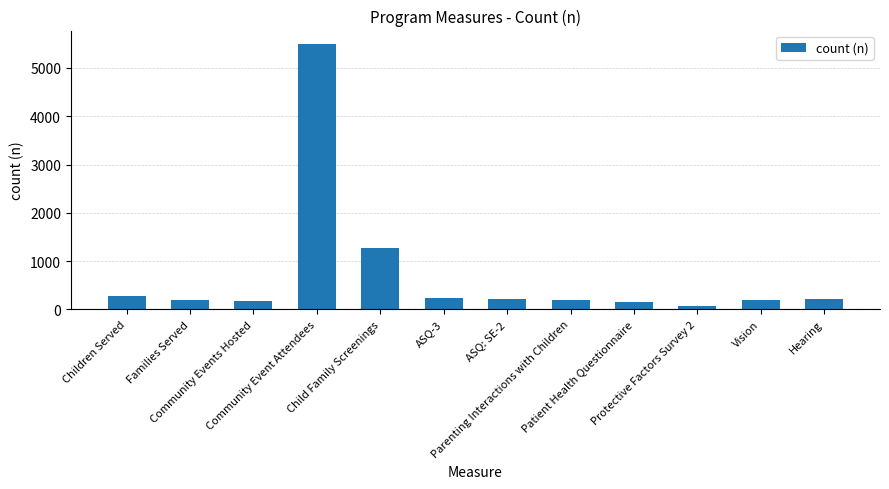

Read the value at Community Event Attendees.

5500